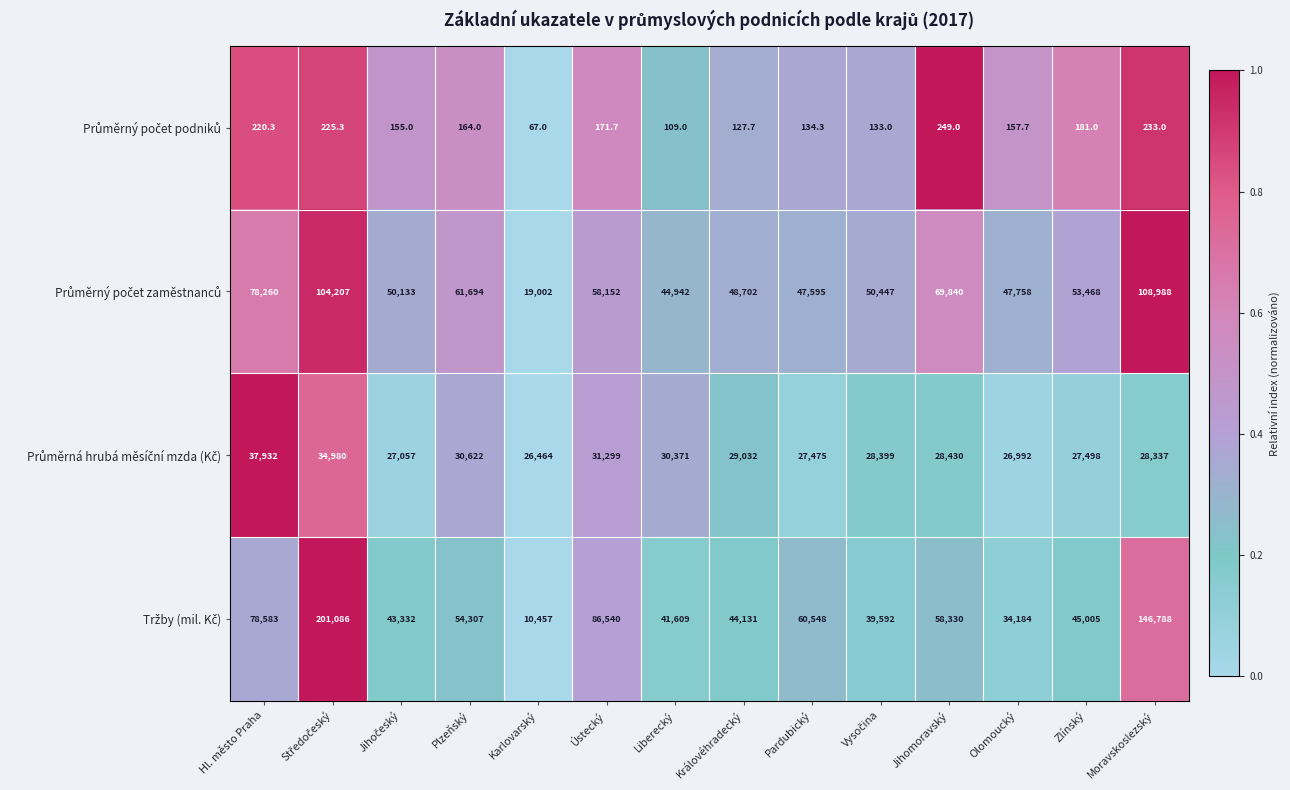

What is the total value across all series at Moravskoslezský?

284346.0